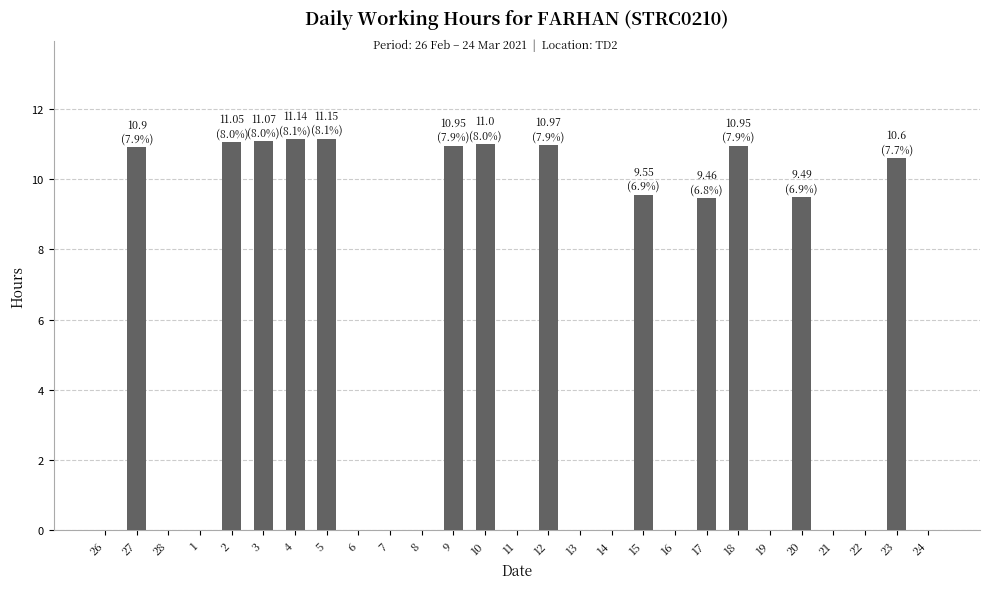

What is the sum of all values?

138.3